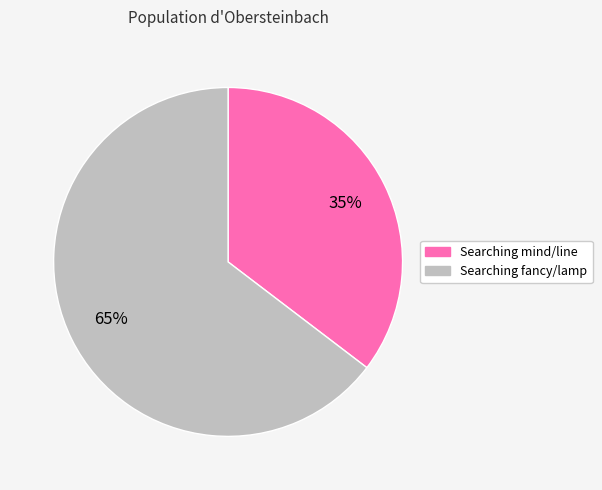

Combined, do Searching fancy/lamp and Searching mind/line account for over 50%?

Yes